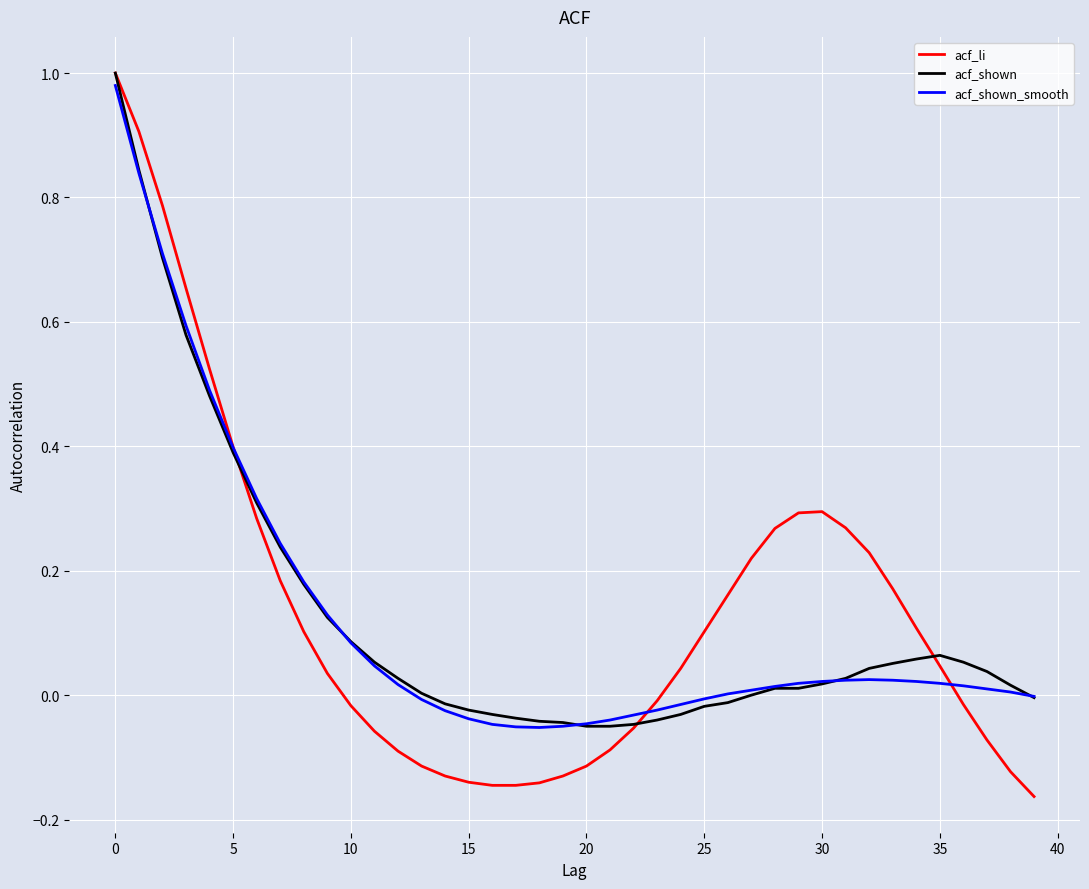

How many values in acf_li are above zero?

22